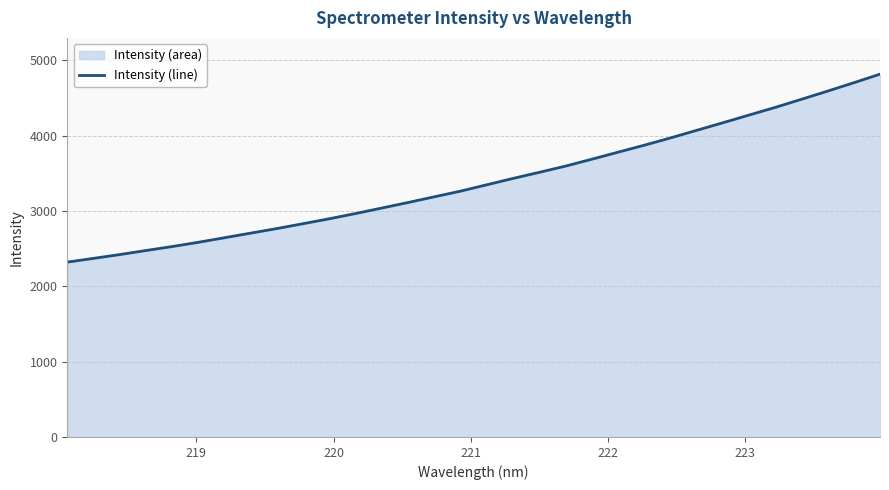

What is the minimum value shown in the chart?

2321.7